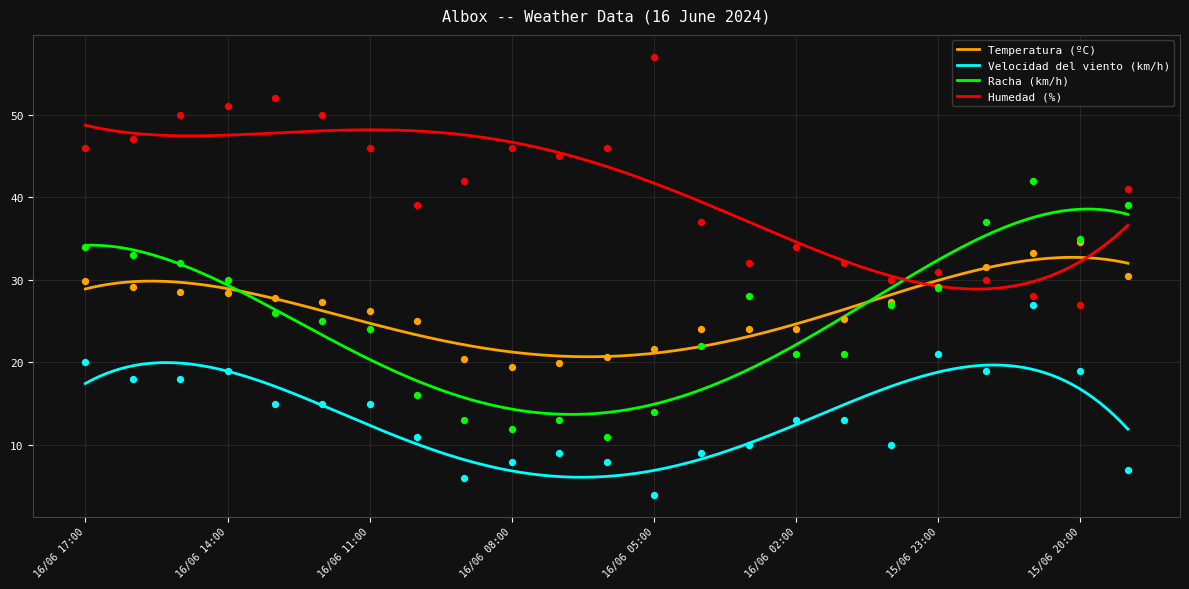

At how many categories does at least one series exceed 26?

23